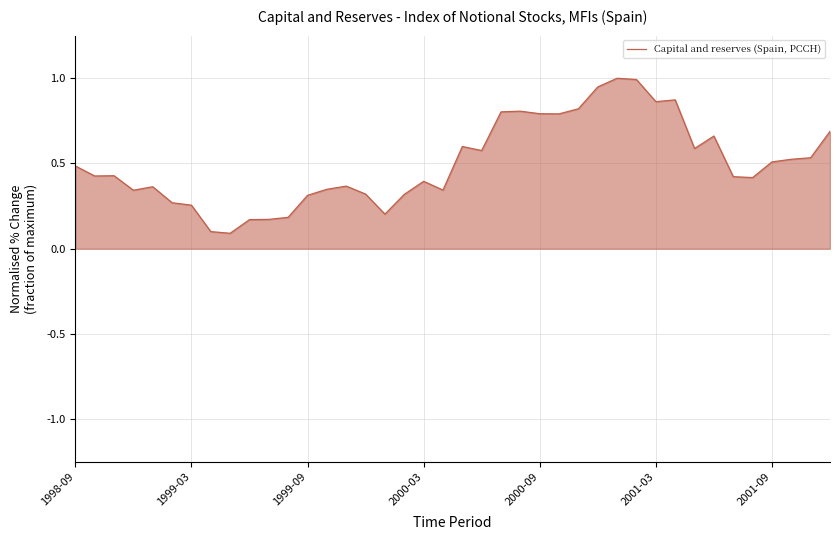

What is the greatest value displayed?

1.0